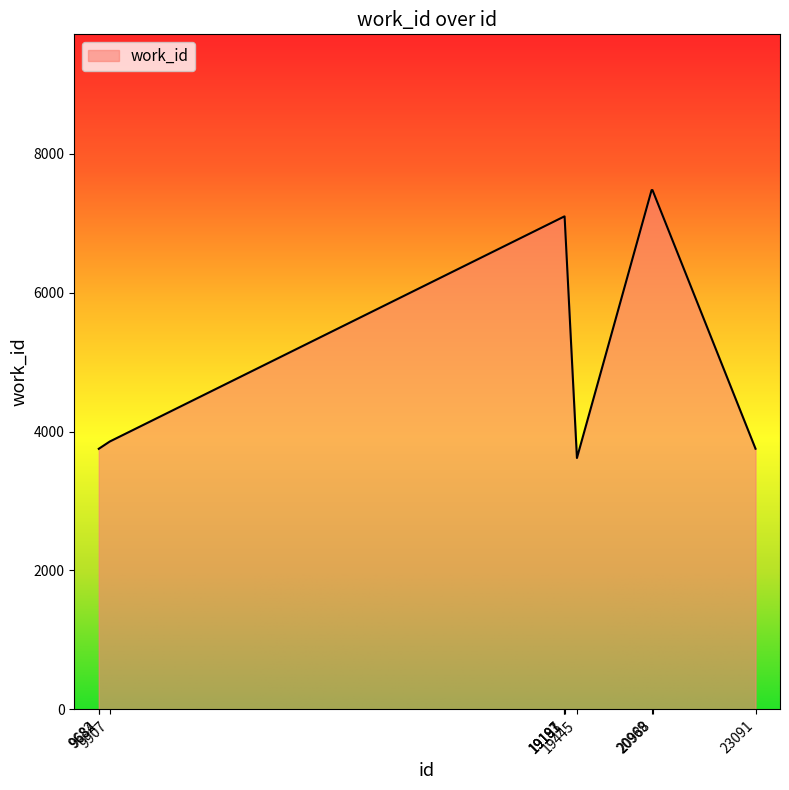

What is the maximum value shown in the chart?

7476